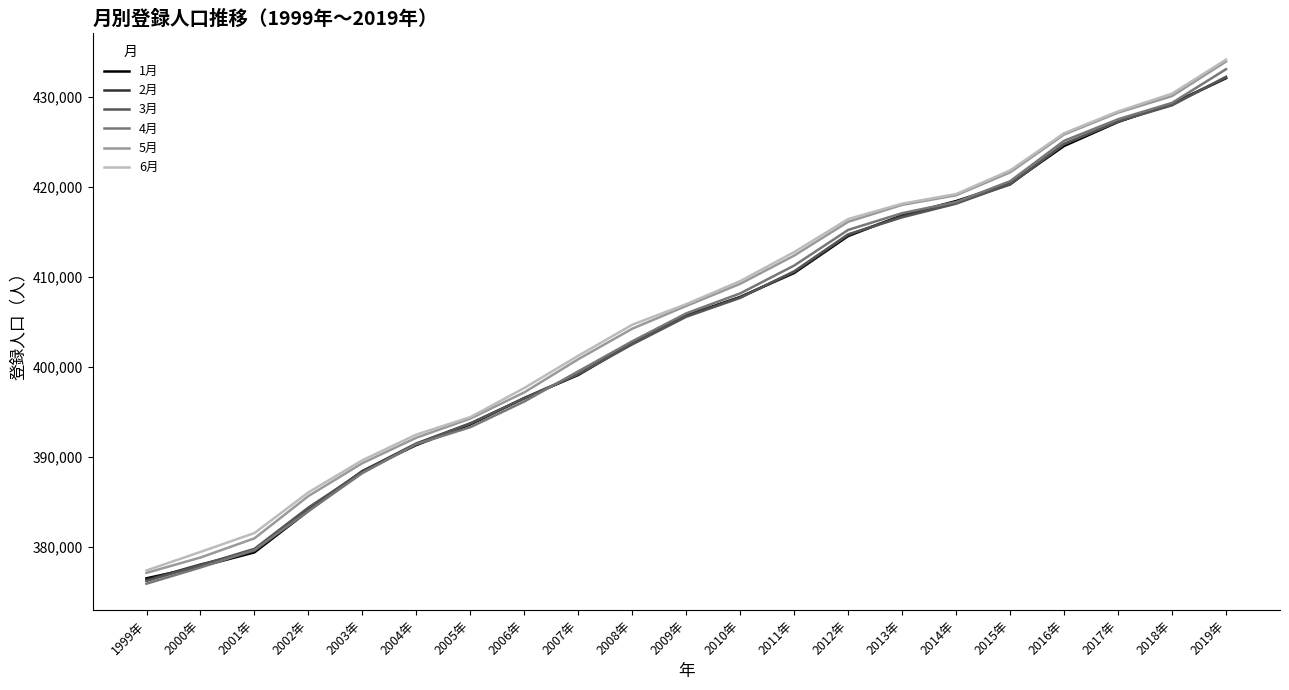

Which category has the lowest value in the 3月 series?

1999年